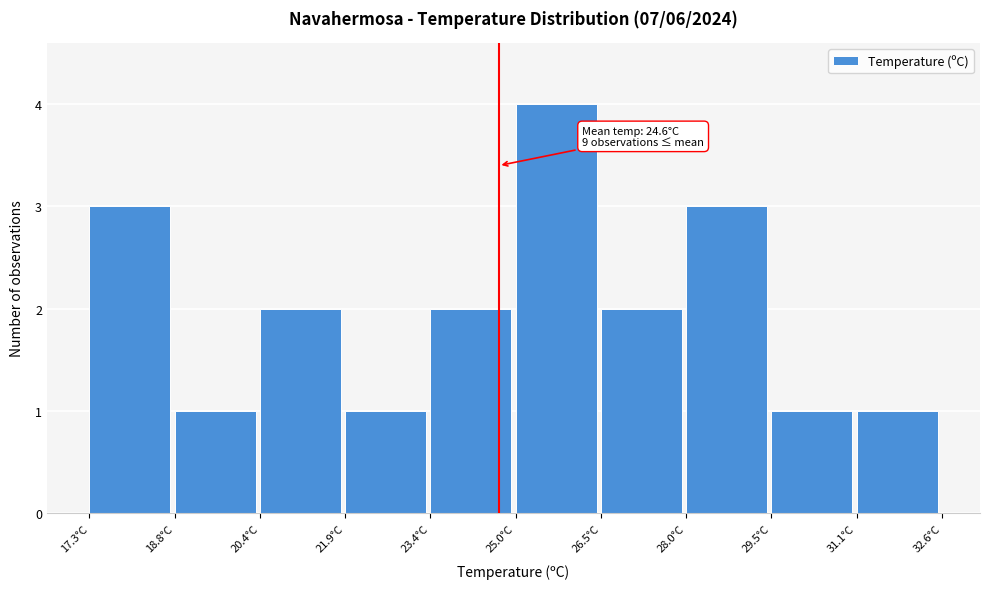

Which range on the x-axis has the tallest bar?

25.0 to 26.4